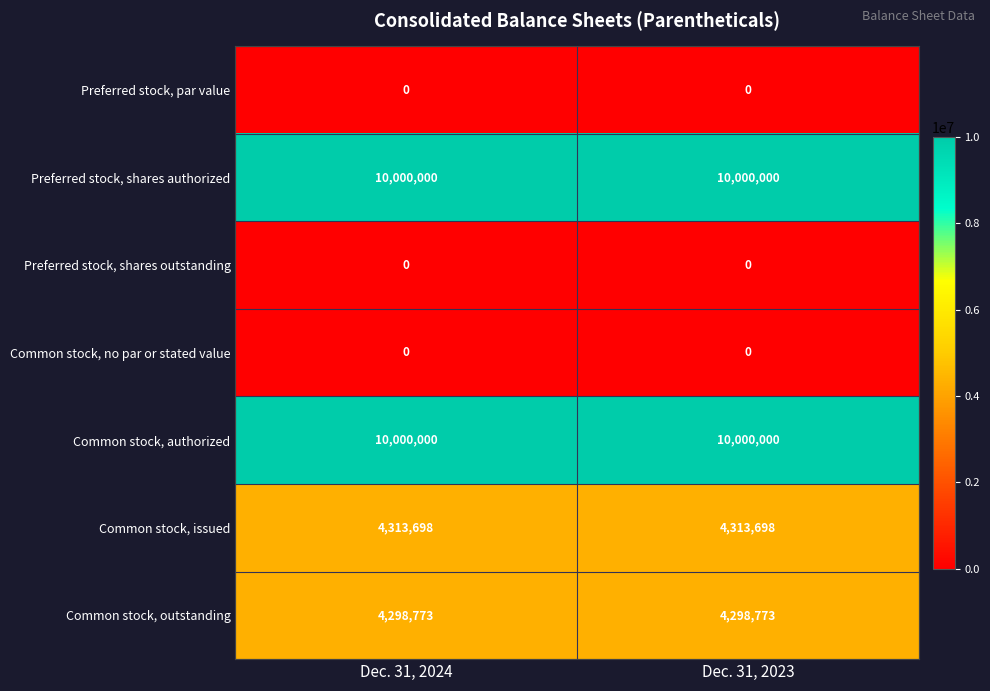

What is the total value across all series at Dec. 31, 2024?

28612471